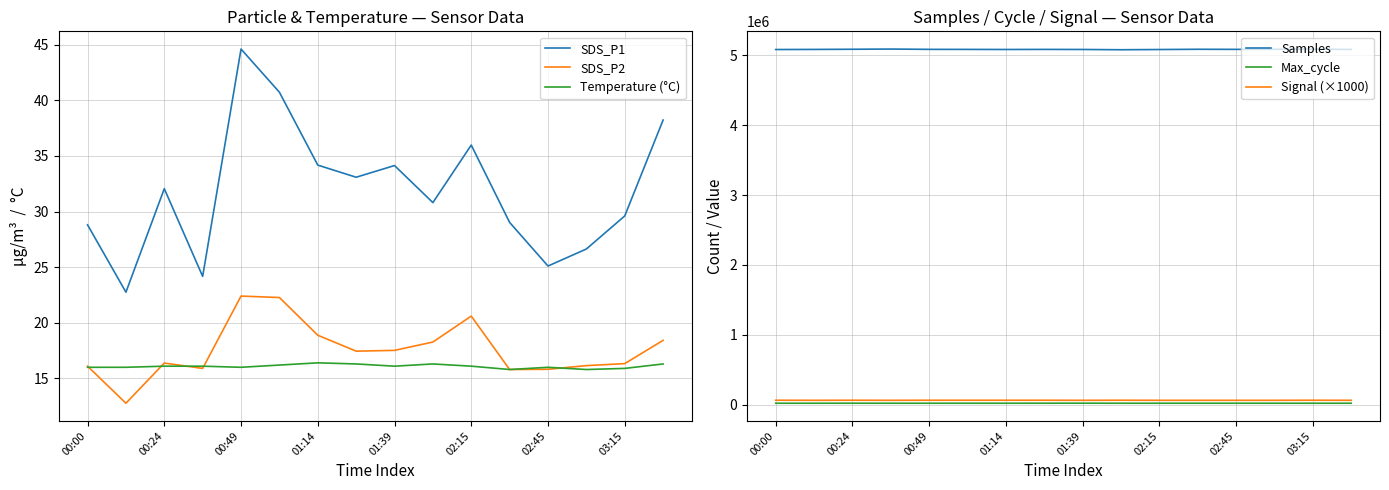

Is the value of SDS_P2 at 01:14 greater than the value of SDS_P1 at 02:15?

No